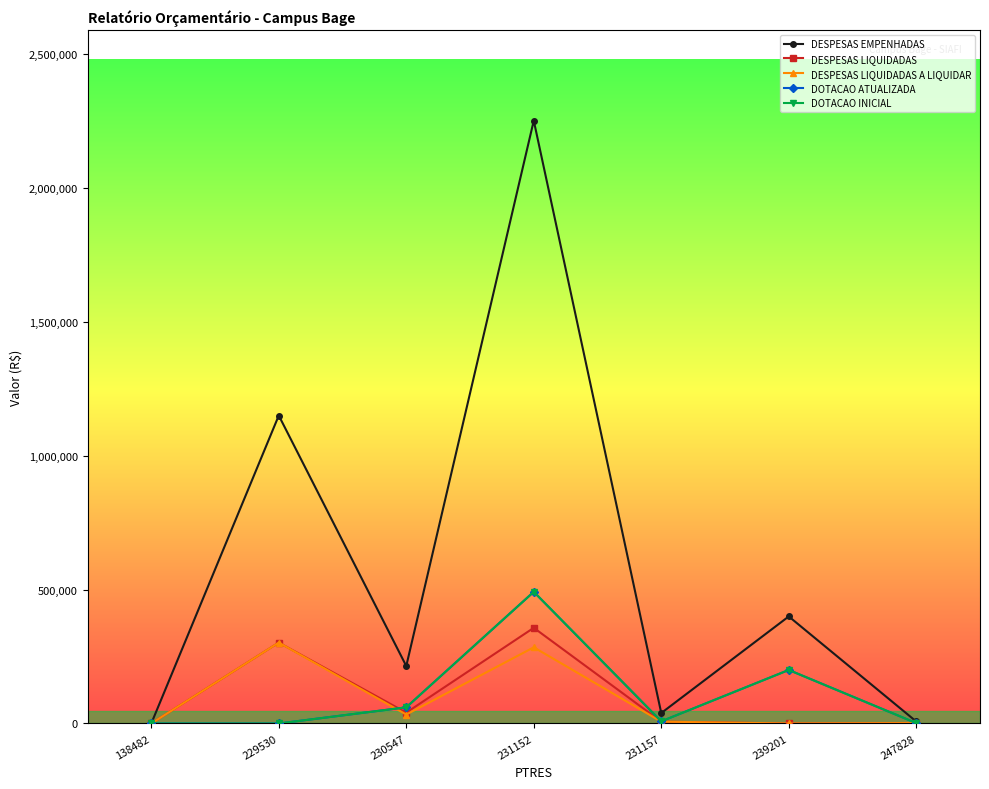

Between which two adjacent categories do DESPESAS LIQUIDADAS A LIQUIDAR and DOTACAO INICIAL first intersect?

229530 and 230547